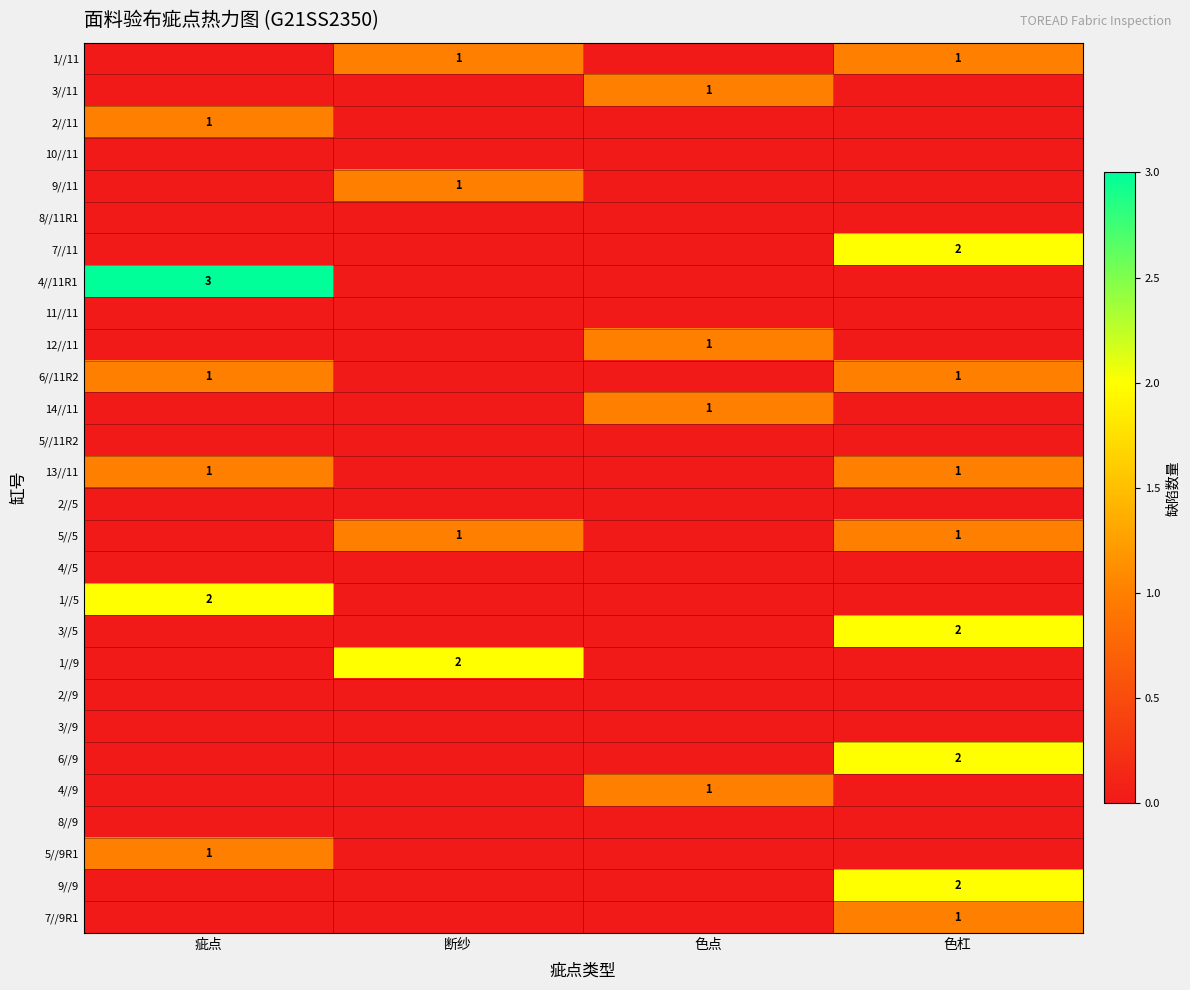

True or false: 1//5 has a value of 1 at 疵点.

False